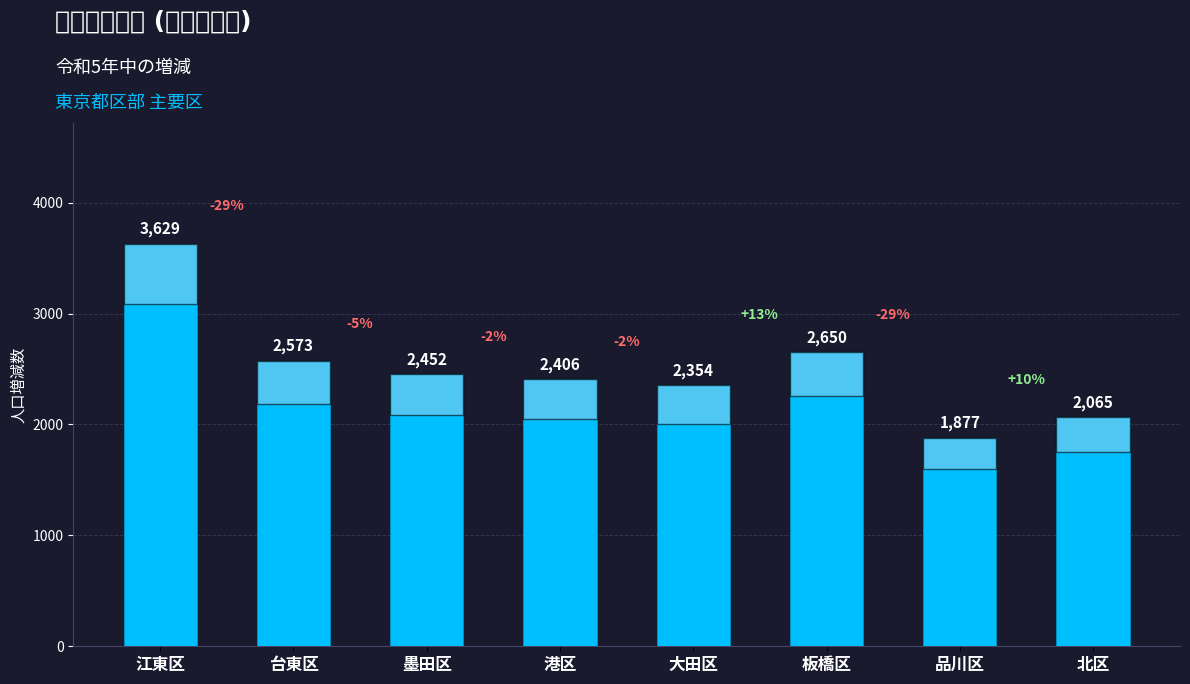

What is the sum of the values at 江東区 and 墨田区?

6081